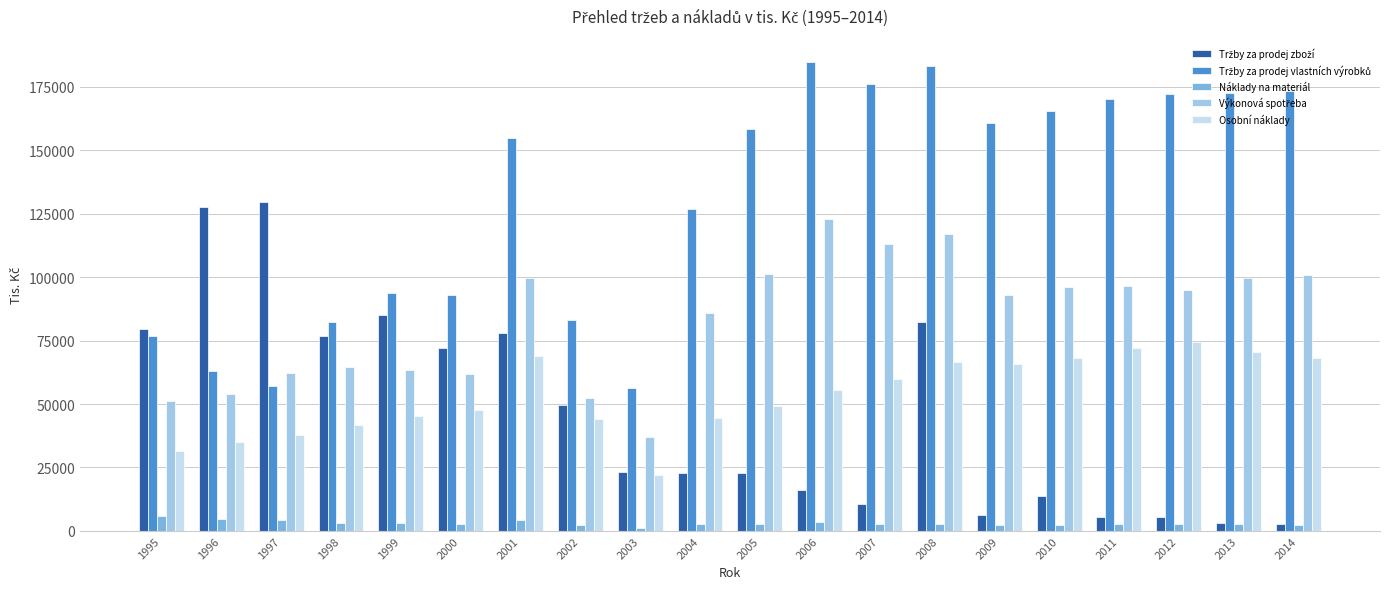

How many groups of bars are there?

20